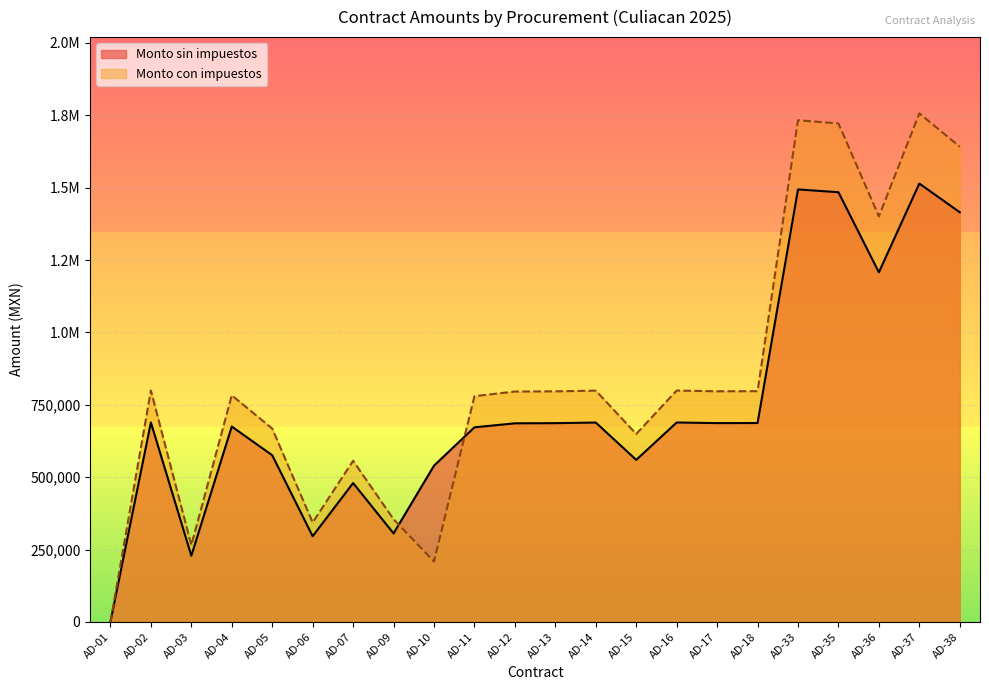

Reading left to right, list all the values displayed in this chart.

Monto sin impuestos: 2.3	689250.0	228960.0	675000.0	576000.0	296340.0	480000.0	306000.0	540000.0	672413.8	686250.0	686825.0	688891.0	559969.4	689160.0	687000.0	687300.0	1494150.0	1484481.2	1207757.1	1514439.7	1415275.9
Monto con impuestos: 2.3	799530.0	265593.6	783000.0	668160.0	343754.4	556800.0	354960.0	208800.0	780000.0	796050.0	796717.0	799113.6	649564.5	799425.0	796920.0	797268.0	1733214.0	1721998.2	1400998.3	1756750.0	1641720.0